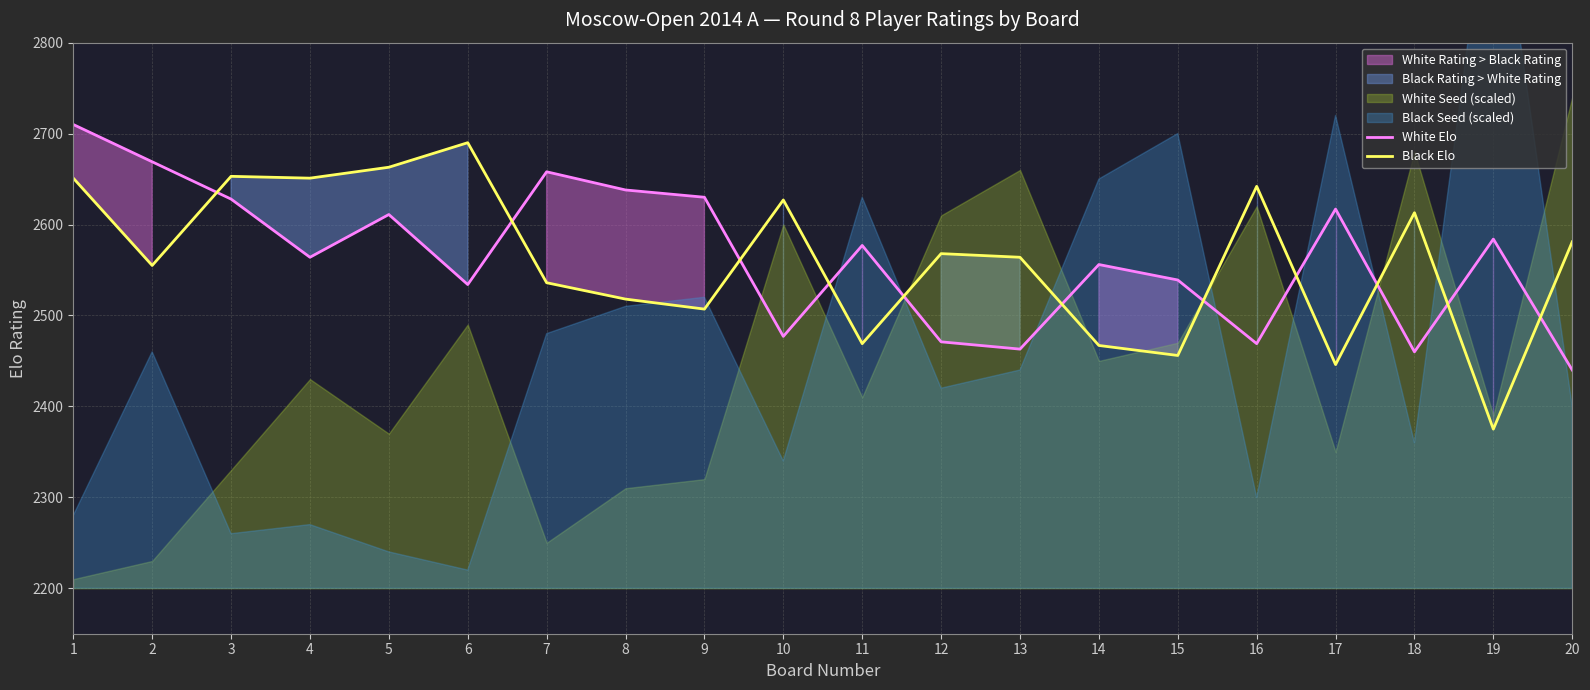

At which label does White Elo first exceed 2577?

1